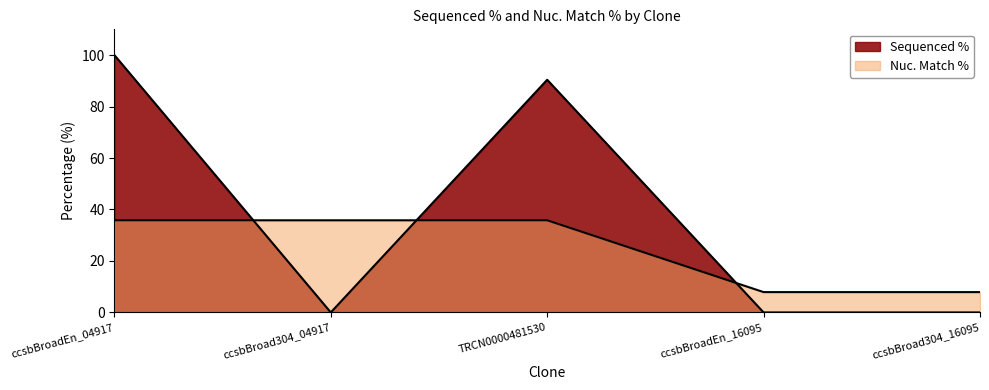

True or false: Nuc. Match % and Sequenced % cross at least once.

True